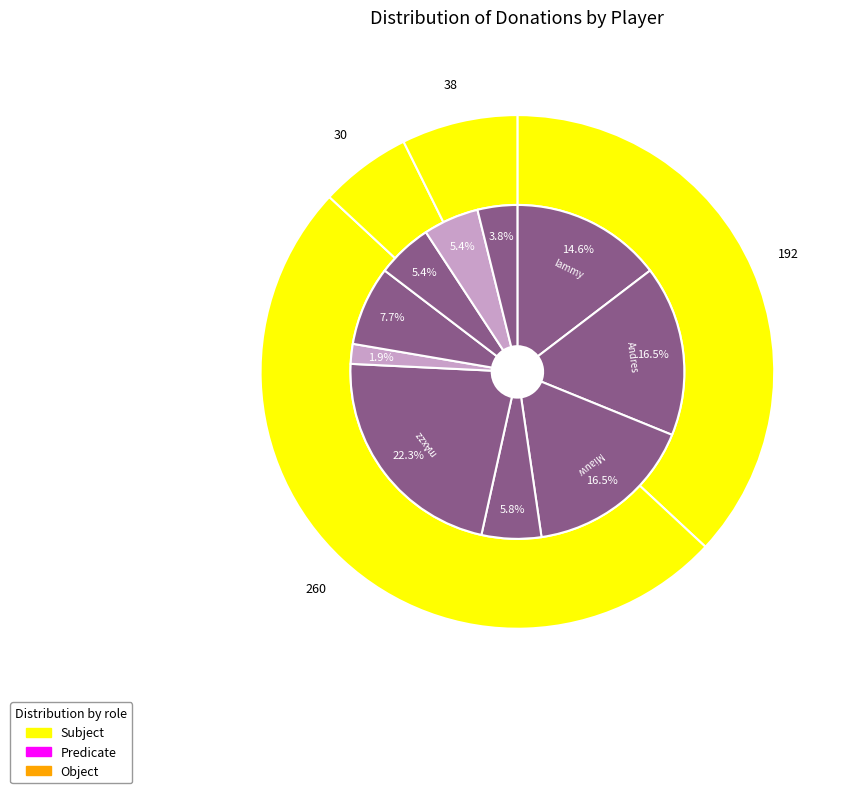

The mAxzz slice represents 11% of the pie. True or false?

False